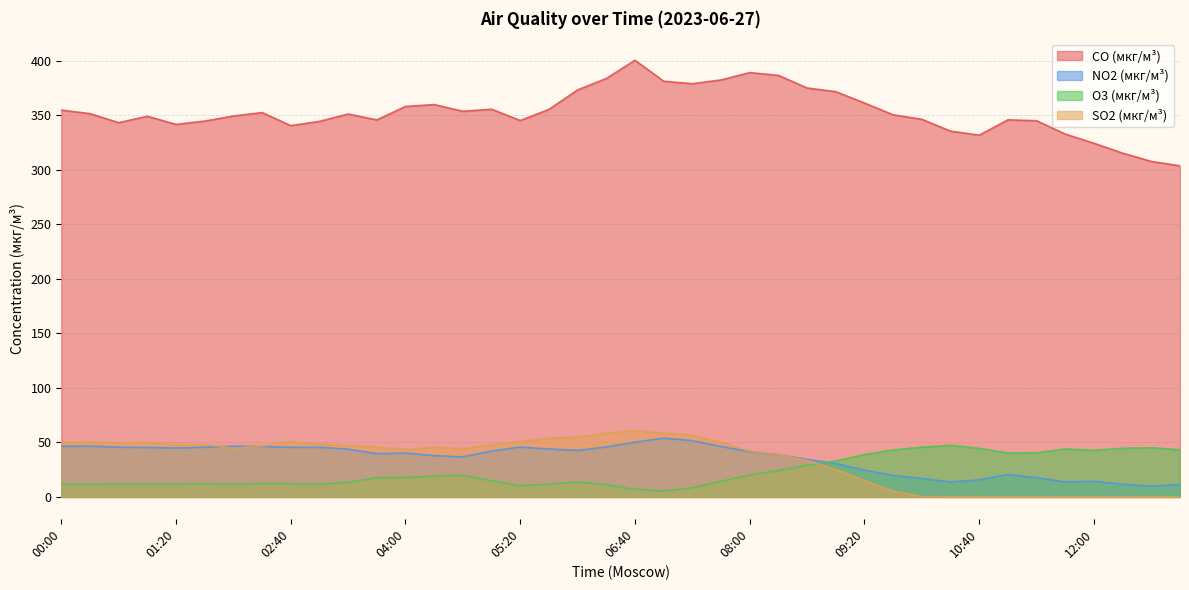

Reading right to left, what are all the values shown in this chart?

CO (мкг/м³): 303.6	307.6	315.2	324.3	332.7	344.9	345.8	331.7	335.4	346.3	350.4	361.2	371.6	374.9	386.5	389.1	382.4	378.9	381.1	400.4	383.7	373.2	355.4	345.1	355.5	353.6	359.8	358.0	345.7	351.1	344.3	340.5	352.4	349.3	344.6	341.6	349.1	343.2	351.4	354.7
NO2 (мкг/м³): 11.4	9.9	11.7	14.3	13.8	17.6	20.6	15.7	13.8	16.9	19.8	24.6	30.6	34.4	38.8	41.6	46.3	51.6	53.9	50.2	45.9	42.7	44.0	45.7	42.1	36.7	37.9	40.2	39.6	43.8	45.5	45.5	46.3	46.5	45.6	44.8	45.4	45.6	46.6	46.5
O3 (мкг/м³): 43.3	45.1	44.7	42.7	44.0	40.5	40.3	44.5	47.4	45.6	43.1	38.9	33.0	29.0	24.2	20.1	14.2	8.4	5.4	7.1	11.2	13.7	11.7	10.2	14.9	19.7	19.2	17.8	17.5	13.5	11.7	12.1	12.2	11.8	12.1	12.0	11.9	11.9	11.5	11.5
SO2 (мкг/м³): 0.0	0.0	0.0	0.0	0.0	0.0	0.0	0.0	0.0	0.3	5.4	15.0	25.2	33.5	38.8	42.1	50.1	56.7	58.5	60.9	58.5	54.9	53.9	50.9	47.7	44.3	45.6	43.4	45.9	47.2	48.3	50.9	46.7	44.7	48.1	47.7	50.2	49.5	50.5	49.8